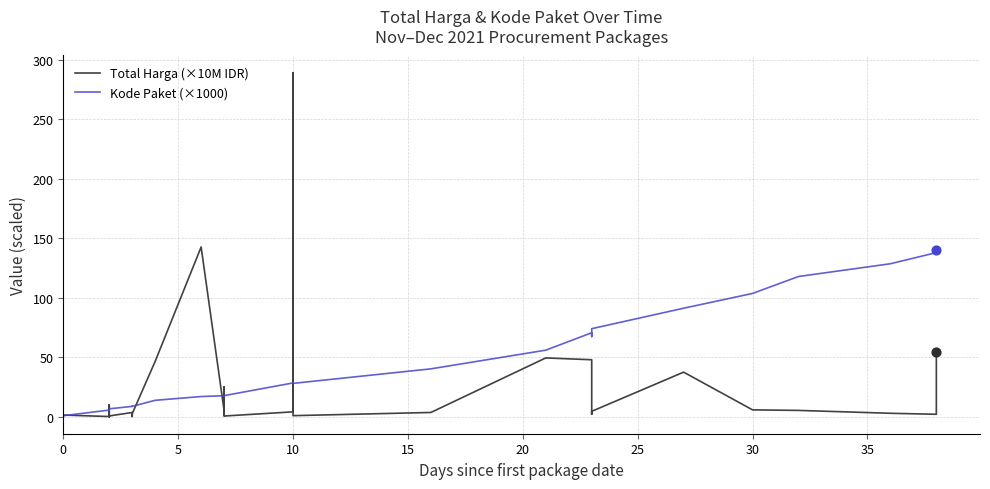

What are all the series names shown in the legend?

Total Harga (×10M IDR), Kode Paket (×1000)